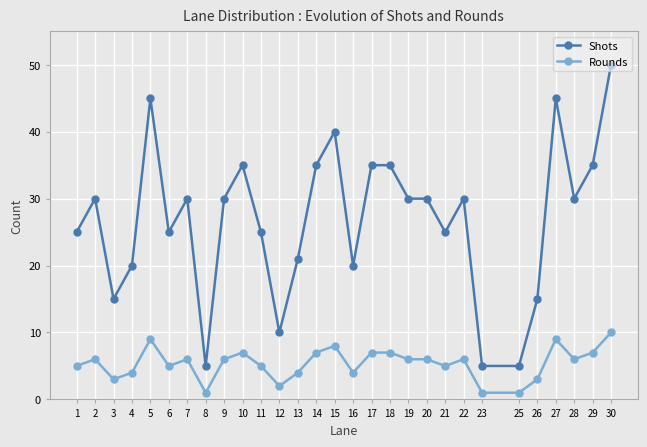

The value of Rounds at 7 is 6. True or false?

True